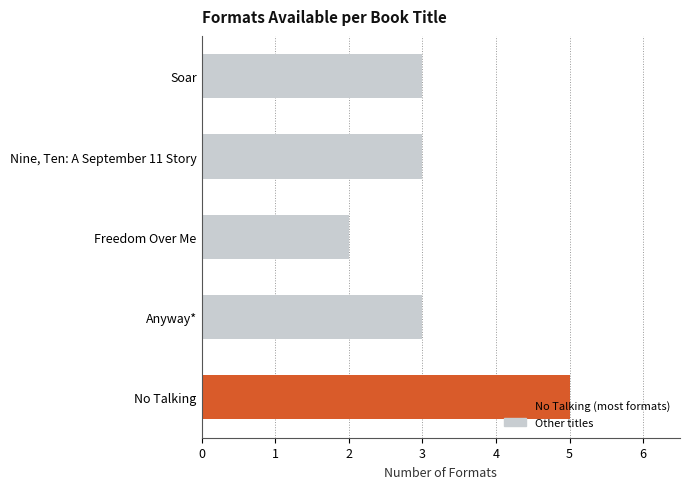

What is the change in value from Nine, Ten: A September 11 Story to No Talking?

+2